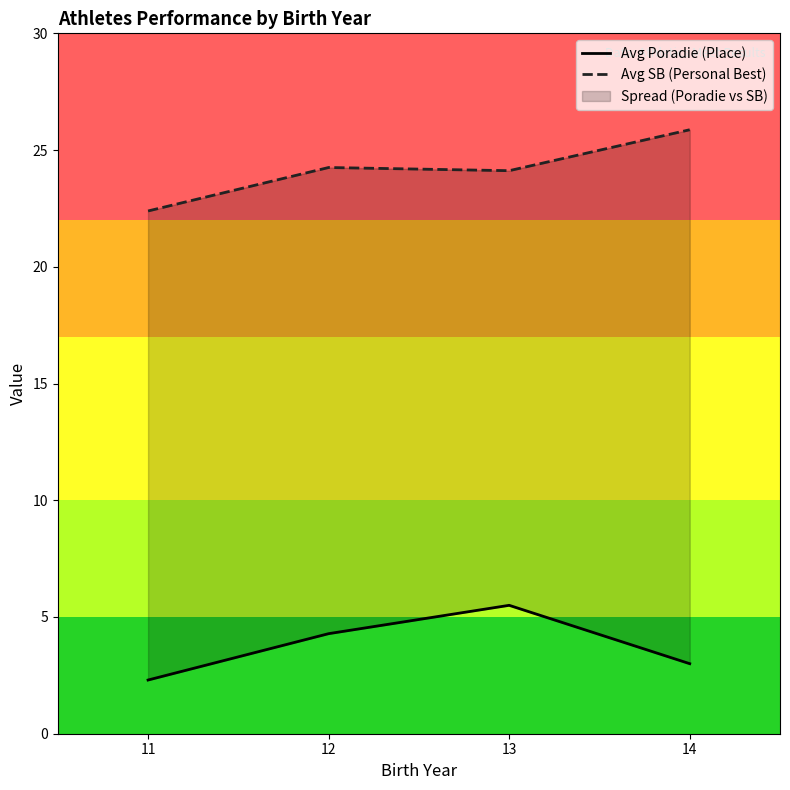

Rank the series by their average value, from highest to lowest.

Avg SB (Personal Best), Avg Poradie (Place)